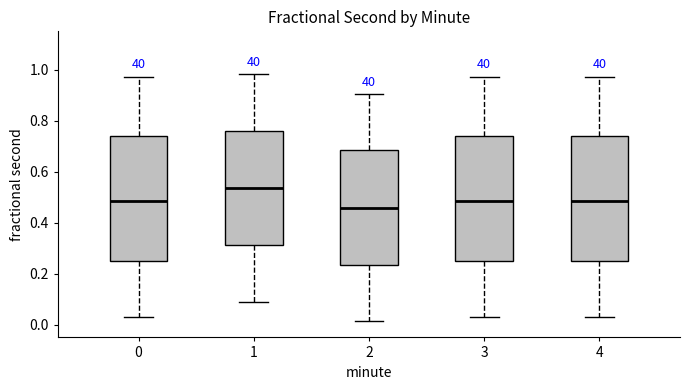

Reading left to right, transcribe this box plot: for each box, give where its median line is, the range the box spans, and where its two whiskers end, as read against the y-axis. The values are not printed on the chart, so give them approximately, as read against the axis.

0: median 0.48, box 0.24 to 0.74, whiskers 0.04 to 0.98
1: median 0.54, box 0.32 to 0.76, whiskers 0.08 to 0.98
2: median 0.46, box 0.24 to 0.68, whiskers 0.02 to 0.90
3: median 0.48, box 0.24 to 0.74, whiskers 0.04 to 0.98
4: median 0.48, box 0.24 to 0.74, whiskers 0.04 to 0.98